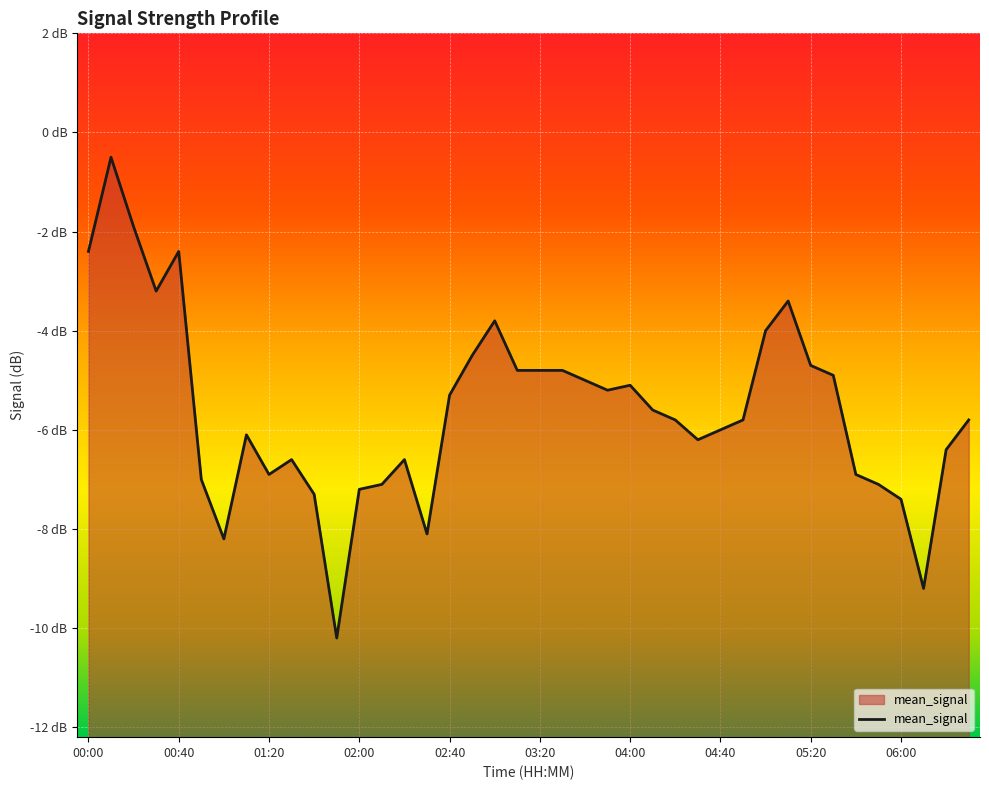

How many categories are shown in the chart?

40